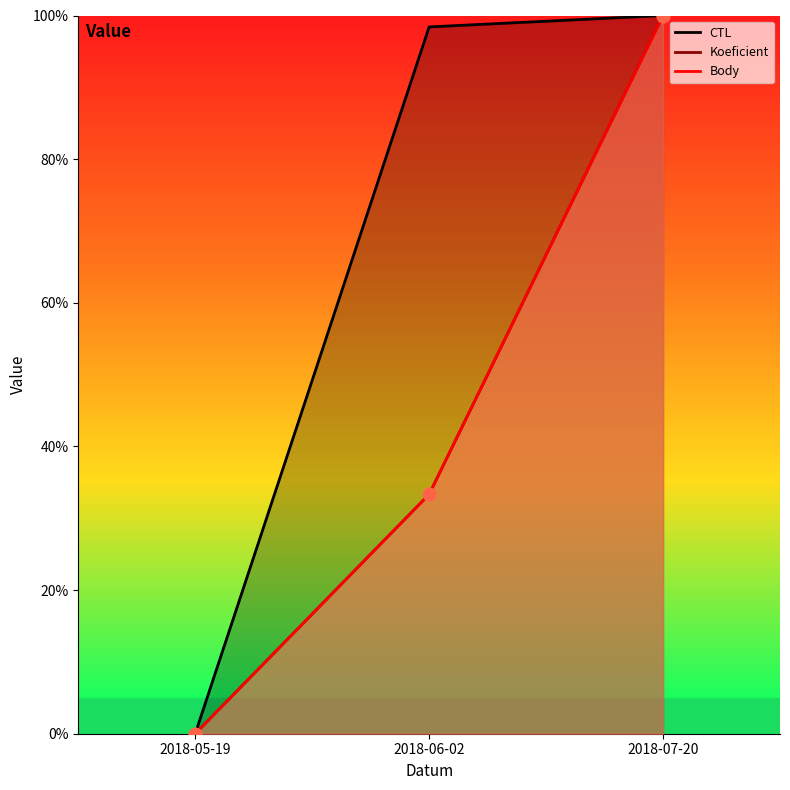

Which series has the widest spread of Y values?

CTL